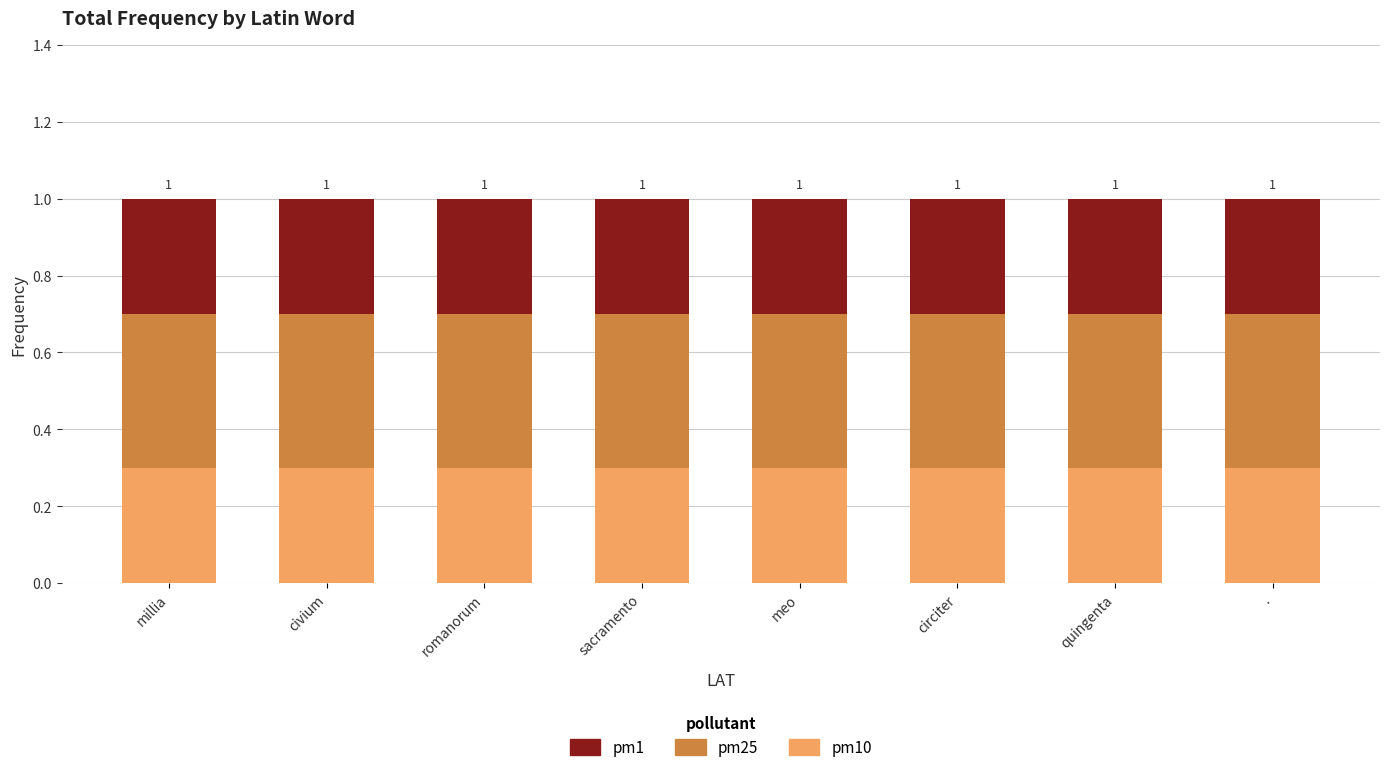

What is the total value across all series at sacramento?

1.0